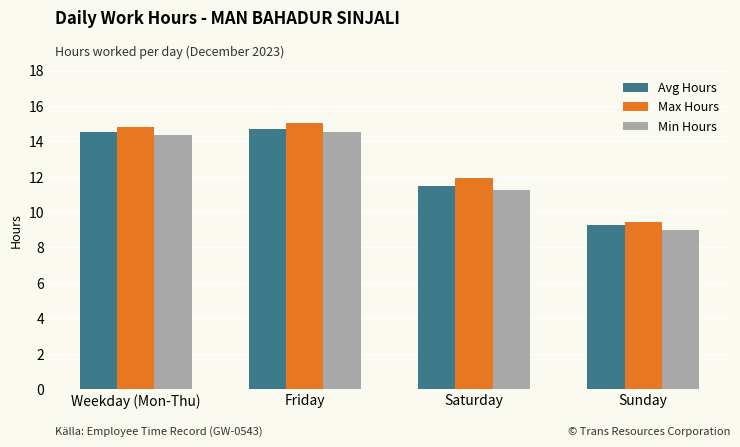

List the series in order of their overall mean, highest first.

Max Hours, Avg Hours, Min Hours